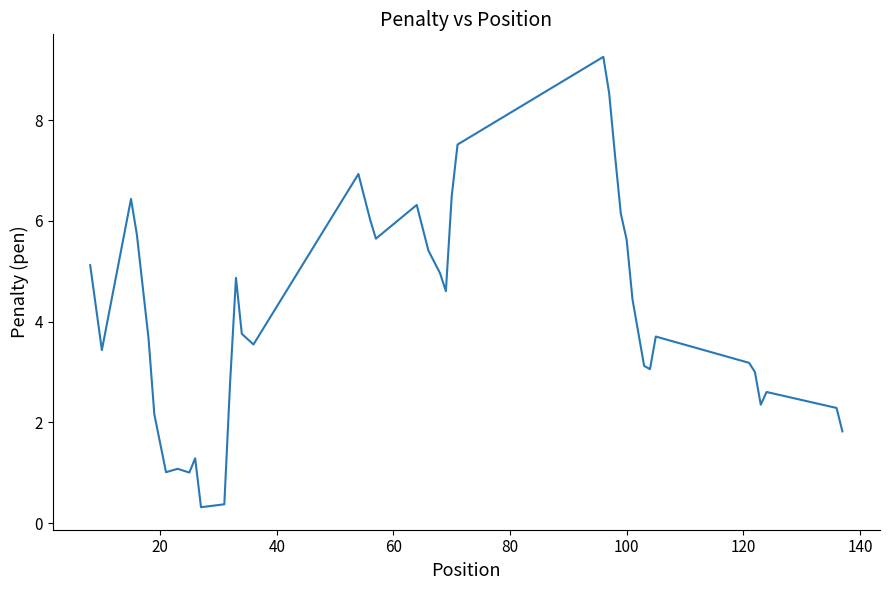

What is the smallest value displayed?

0.3